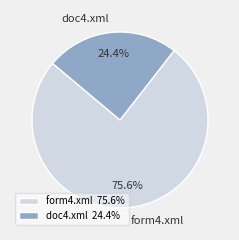

What is the largest slice in the pie chart?

form4.xml